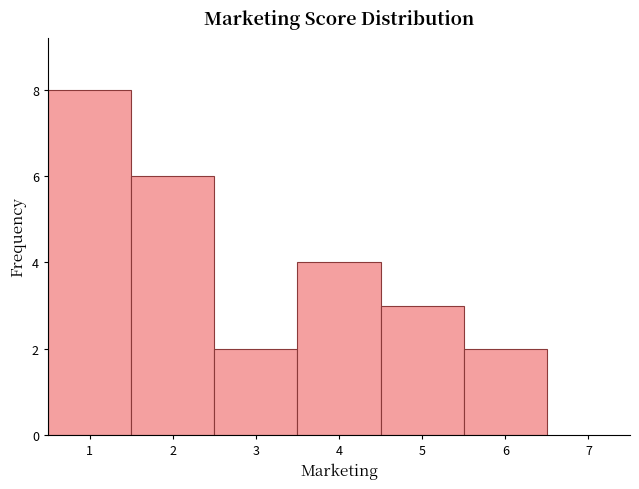

Reading left to right, transcribe this chart: for each bar, give the range it covers on the x-axis and its height. The values are not printed on the chart, so give them approximately, as read against the axis.

0.5 to 1.5: 8
1.5 to 2.5: 6
2.5 to 3.5: 2
3.5 to 4.5: 4
4.5 to 5.5: 3
5.5 to 6.5: 2